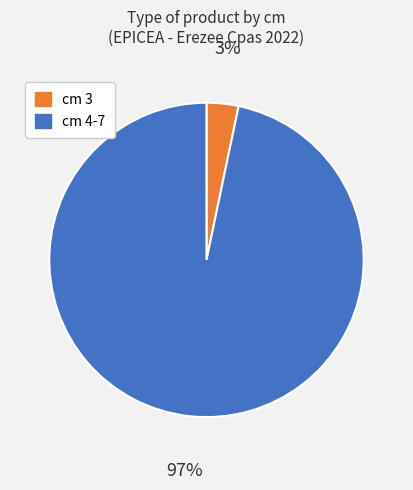

Is the sum of cm 4-7 and cm 3 greater than half?

Yes